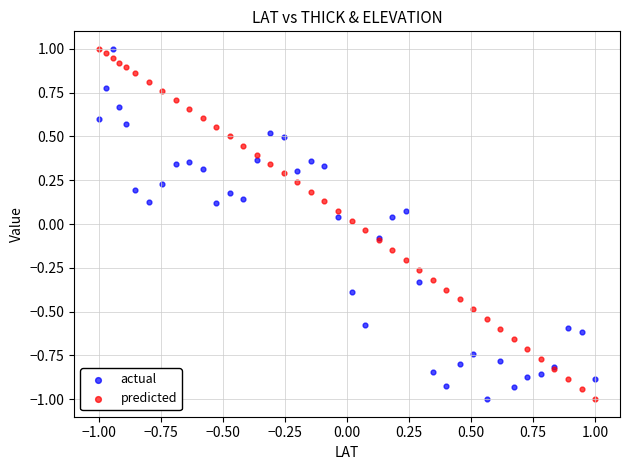

What are all the series names shown in the legend?

actual, predicted